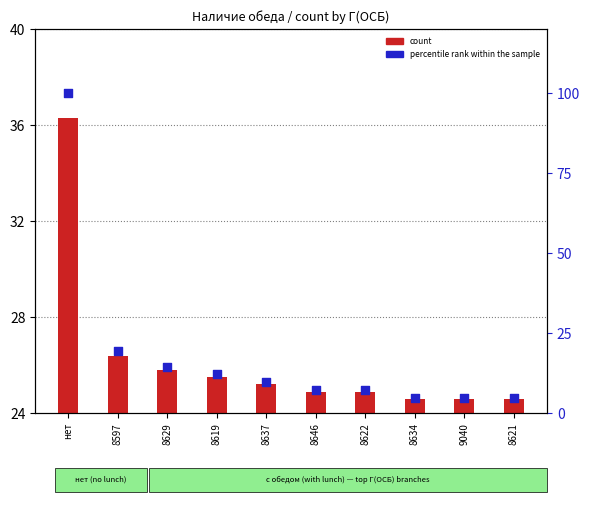

Which series has the largest Y range (max minus min)?

percentile rank within the sample